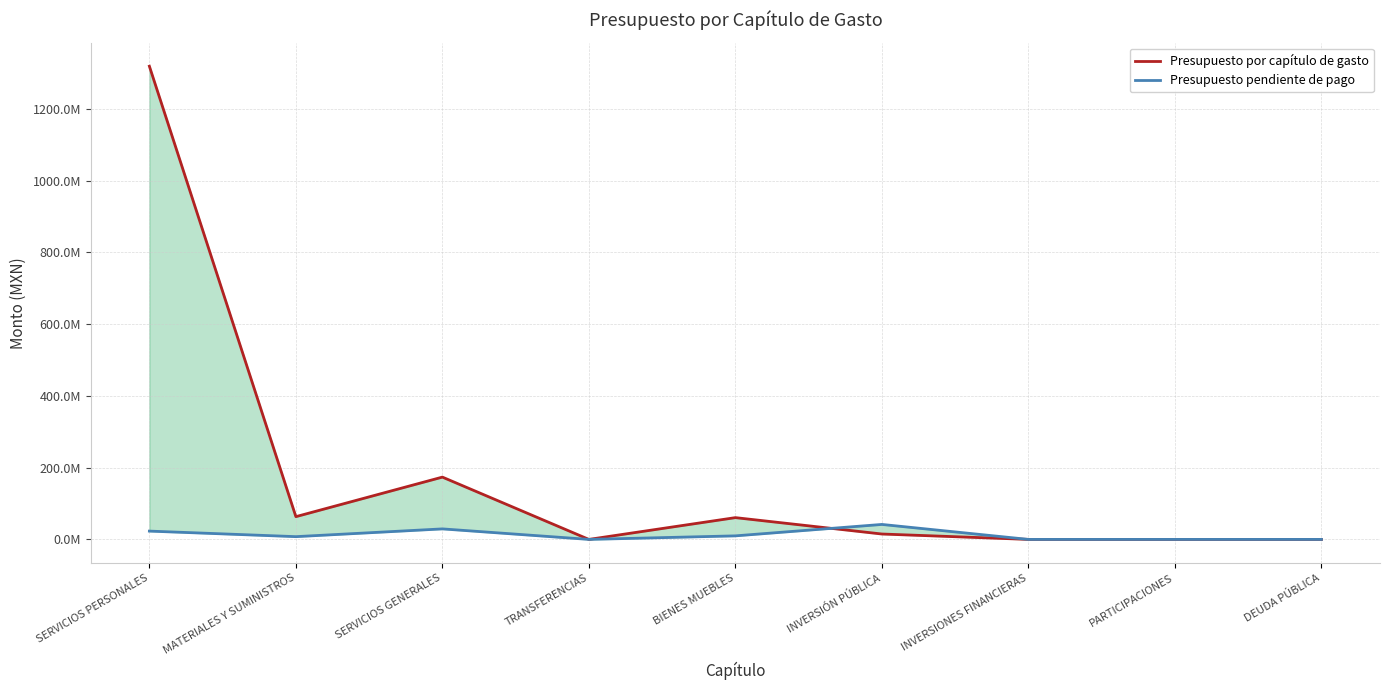

Between MATERIALES Y SUMINISTROS and DEUDA PÚBLICA, which is larger?

MATERIALES Y SUMINISTROS